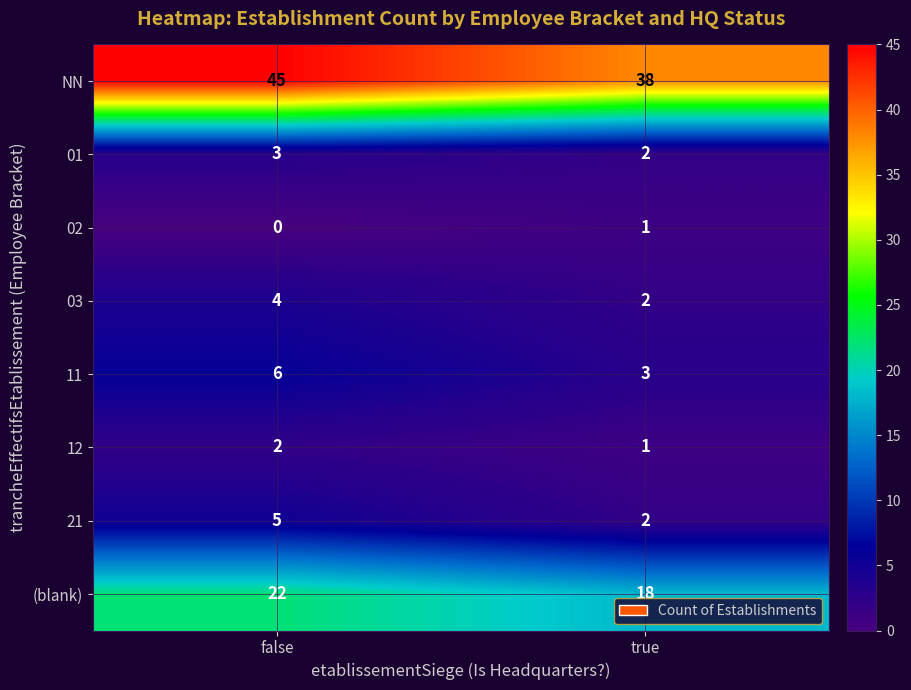

How many distinct data groups are displayed?

8